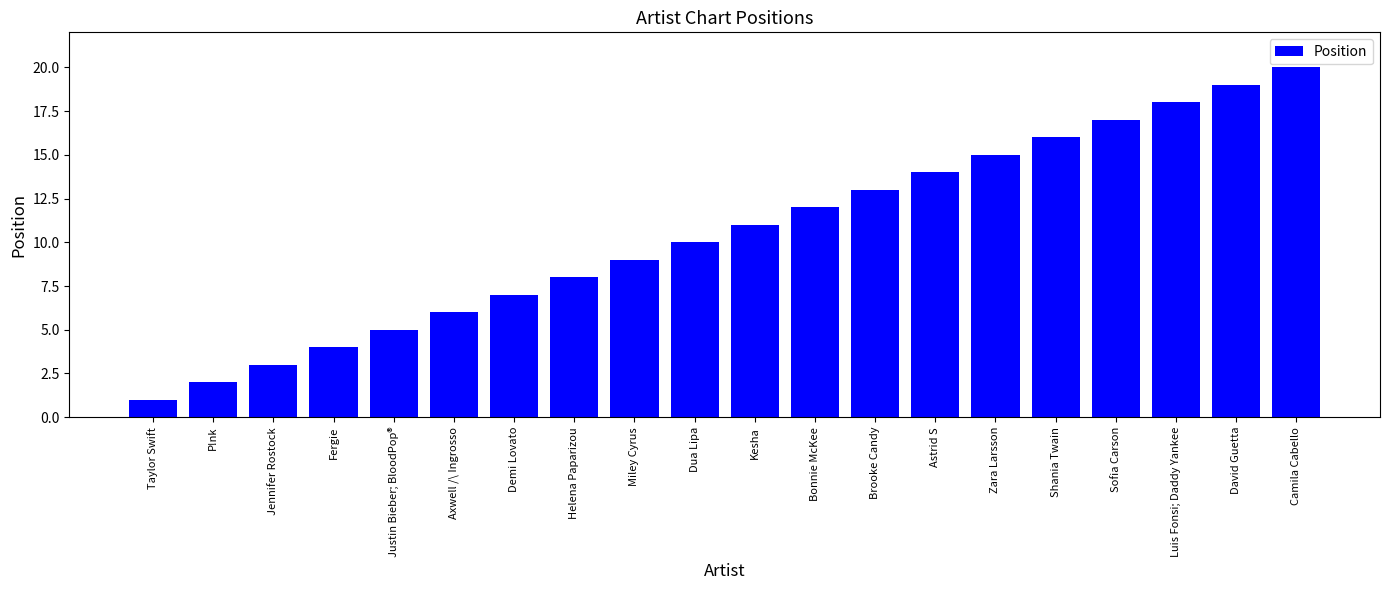

What is the approximate value at David Guetta?

19